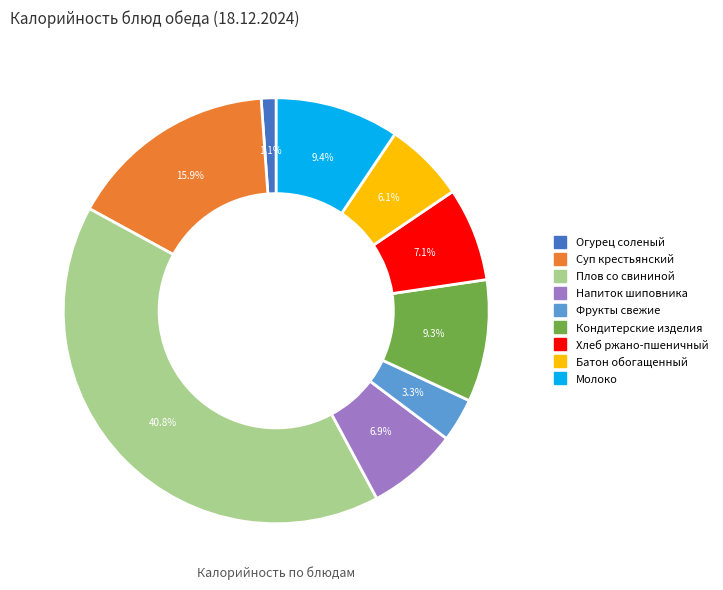

Which slice is the largest?

Плов со свининой